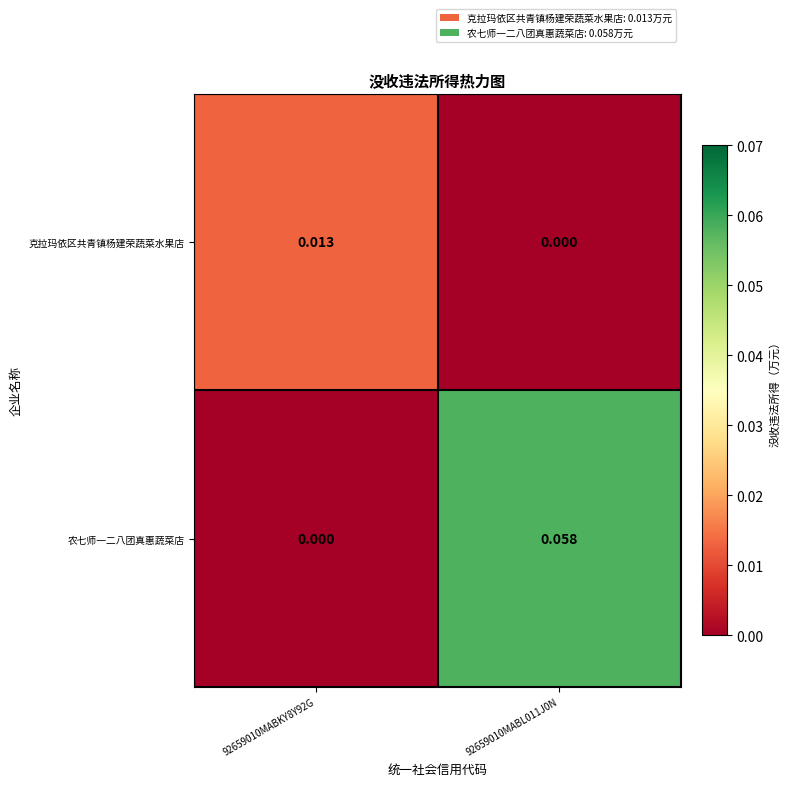

At 92659010MABKY8Y92G, list the series in order from largest to smallest.

克拉玛依区共青镇杨建荣蔬菜水果店, 农七师一二八团真惠蔬菜店